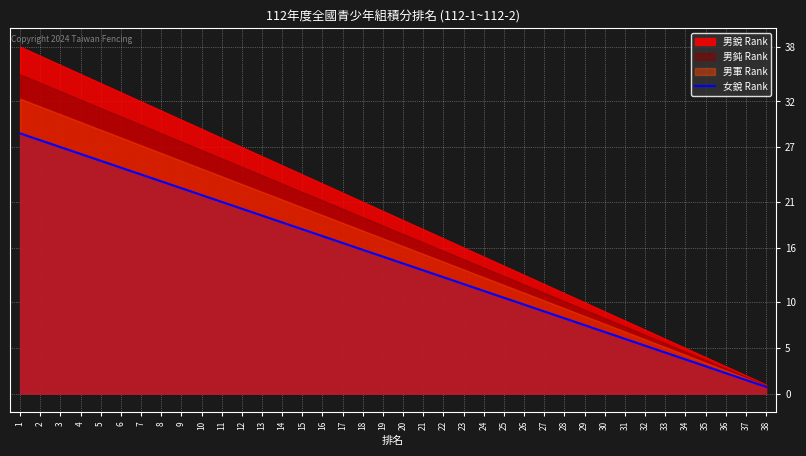

Reading left to right, what are all the values shown in this chart?

1=28.5	2=27.8	3=27.0	4=26.2	5=25.5	6=24.8	7=24.0	8=23.2	9=22.5	10=21.8	11=21.0	12=20.2	13=19.5	14=18.8	15=18.0	16=17.2	17=16.5	18=15.8	19=15.0	20=14.2	21=13.5	22=12.8	23=12.0	24=11.2	25=10.5	26=9.8	27=9.0	28=8.2	29=7.5	30=6.8	31=6.0	32=5.2	33=4.5	34=3.8	35=3.0	36=2.2	37=1.5	38=0.8